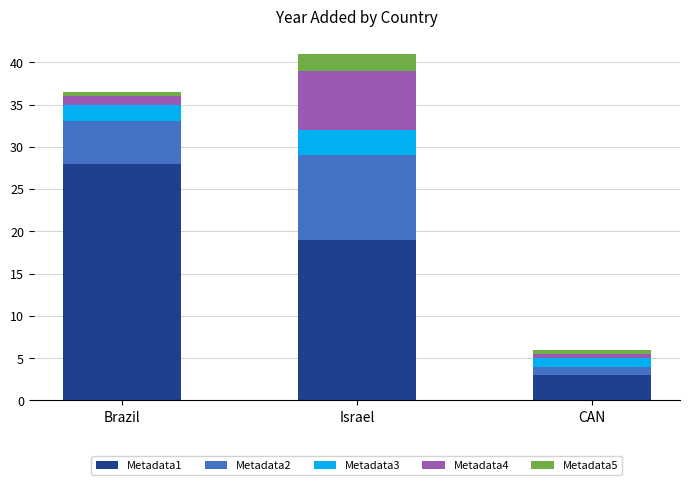

How many series are shown in this chart?

5